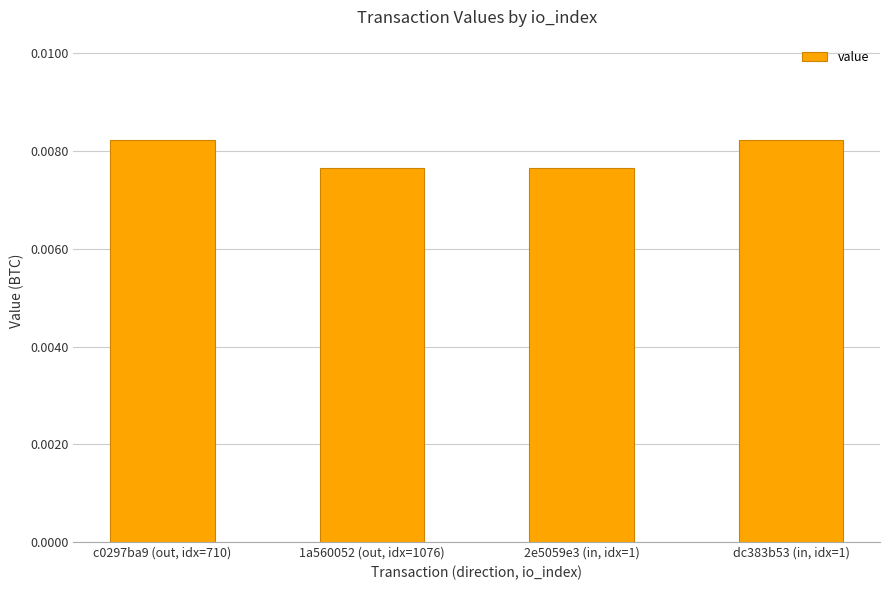

What position from the right is 2e5059e3 (in, idx=1)?

2